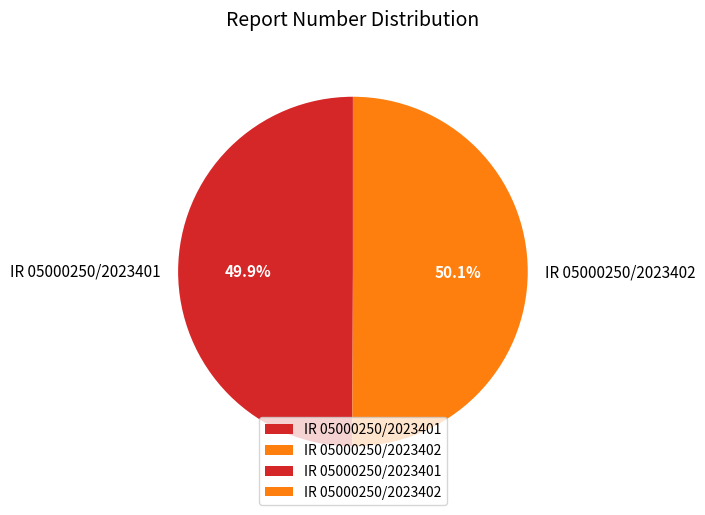

Approximately how many times larger is the value at IR 05000250/2023402 compared to IR 05000250/2023401?

1.0